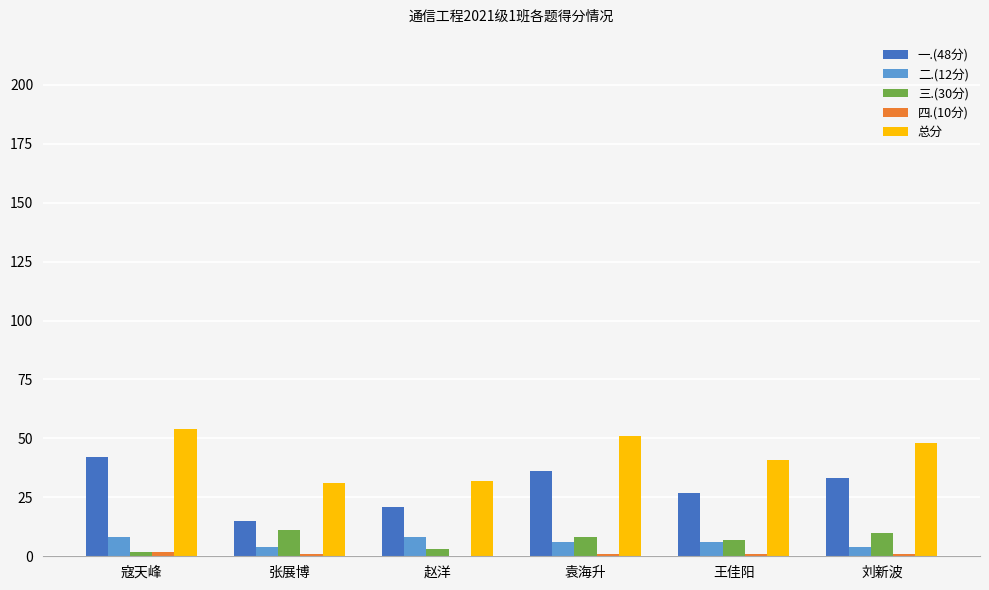

Where does the 三.(30分) series first go above 8?

张展博